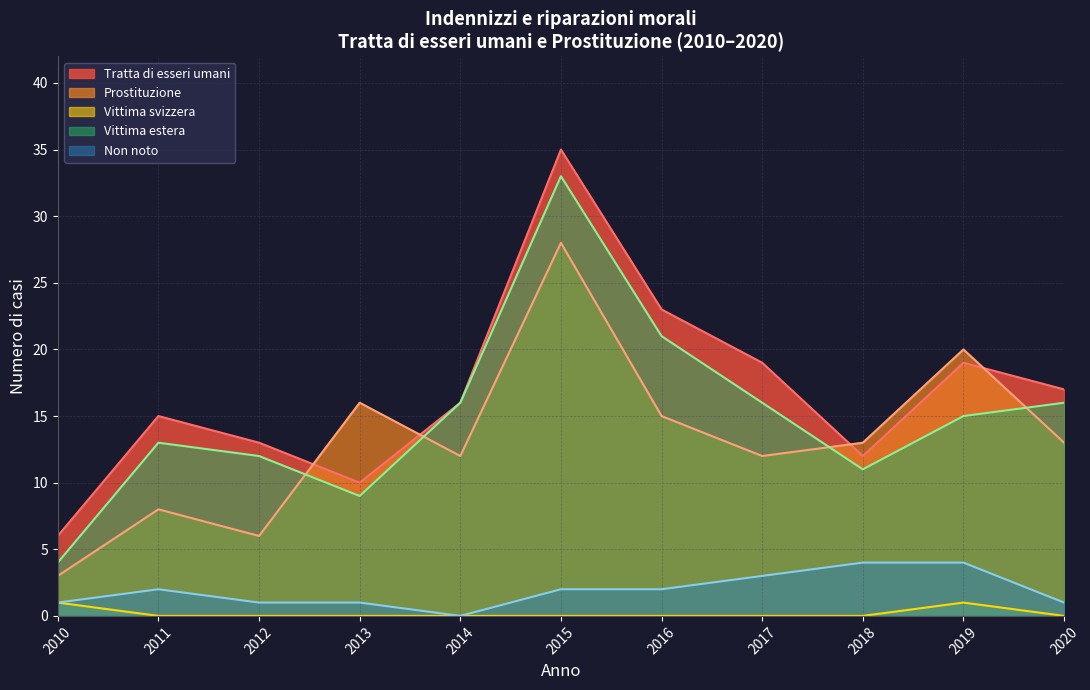

What is the spread (max minus min) of values at 2015?

35